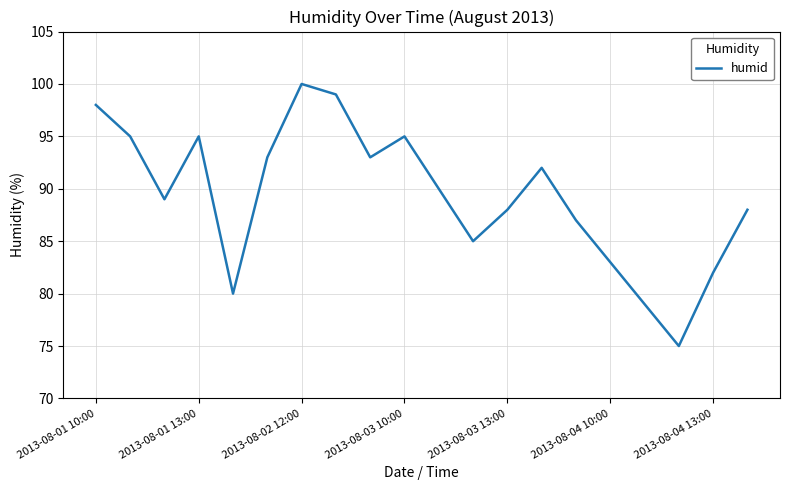

What is the smallest value displayed?

75